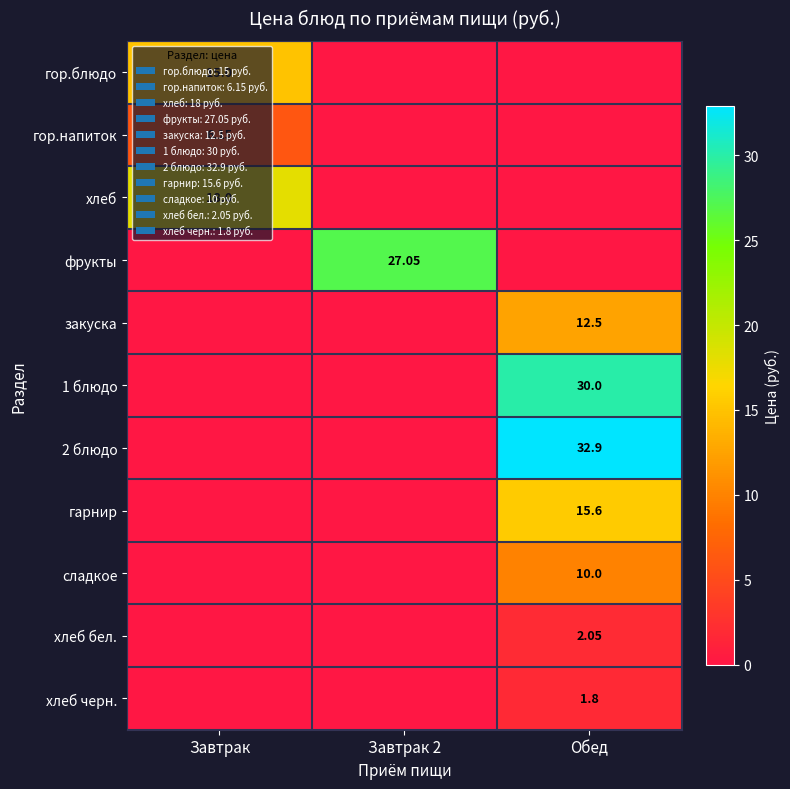

What is the difference between the highest and lowest values at Завтрак?

18.0